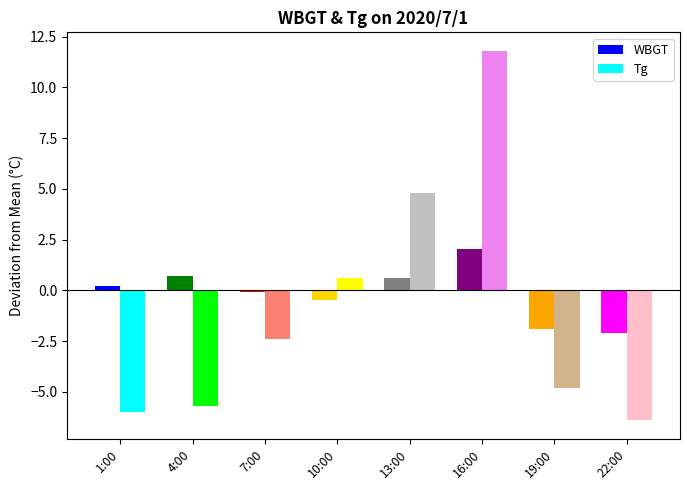

Reading left to right, extract all data points from this chart.

WBGT: 0.2	0.7	-0.1	-0.5	0.6	2.0	-1.9	-2.1
Tg: -6.0	-5.7	-2.4	0.6	4.8	11.8	-4.8	-6.4